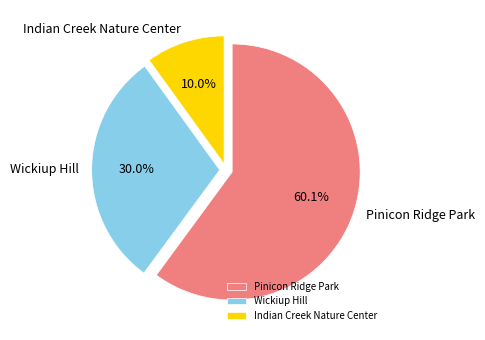

What percentage is NOT represented by Wickiup Hill?

70.0%